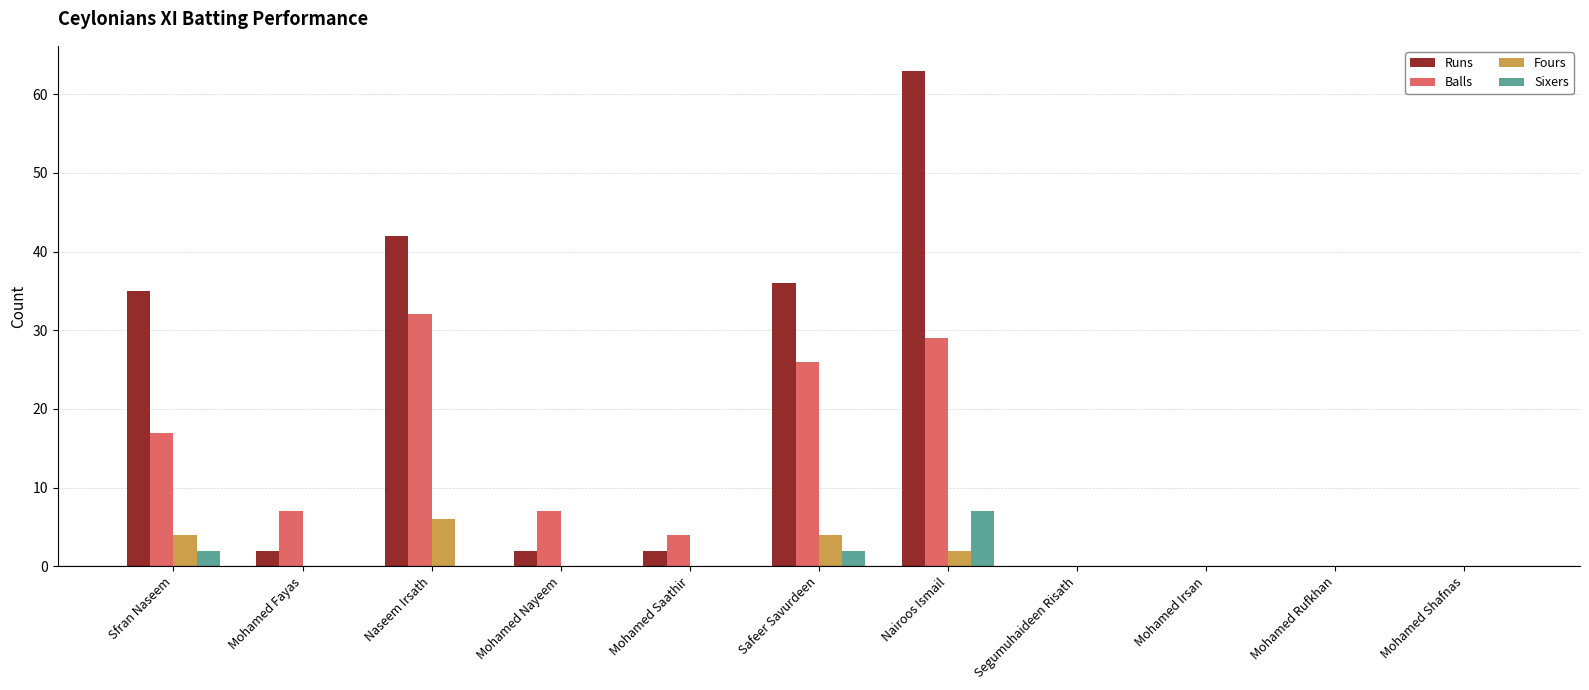

What is the sum of all Sixers values?

11